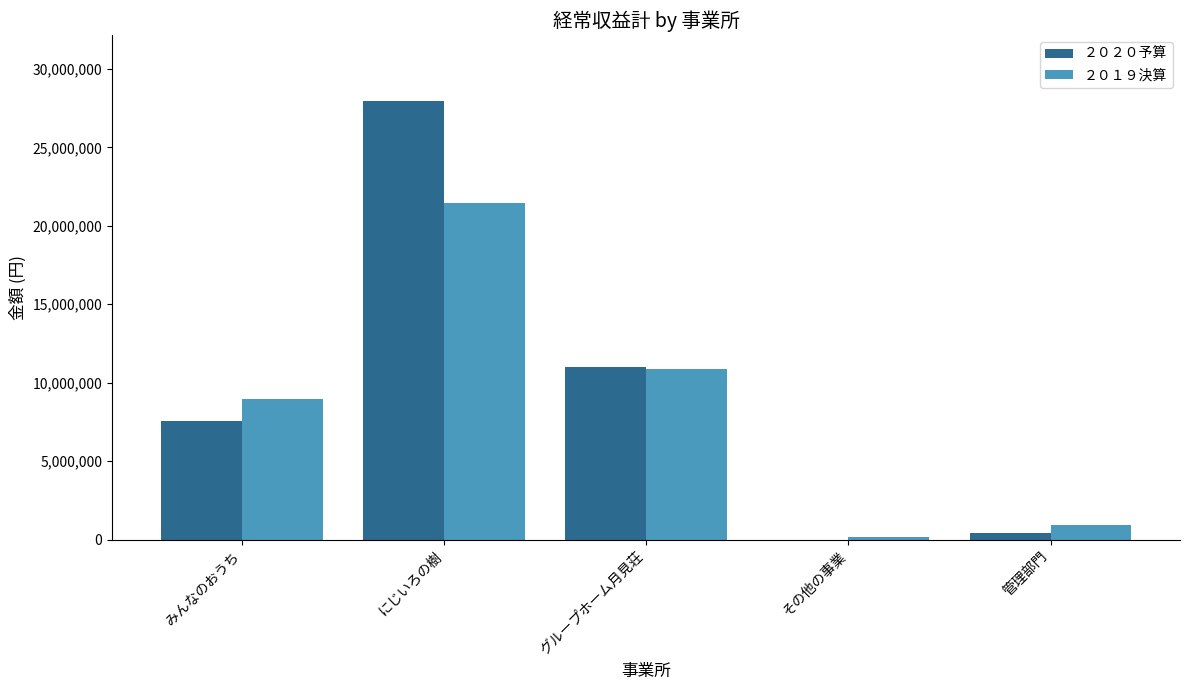

Is it true that ２０１９決算 equals 14953541 at みんなのおうち?

False